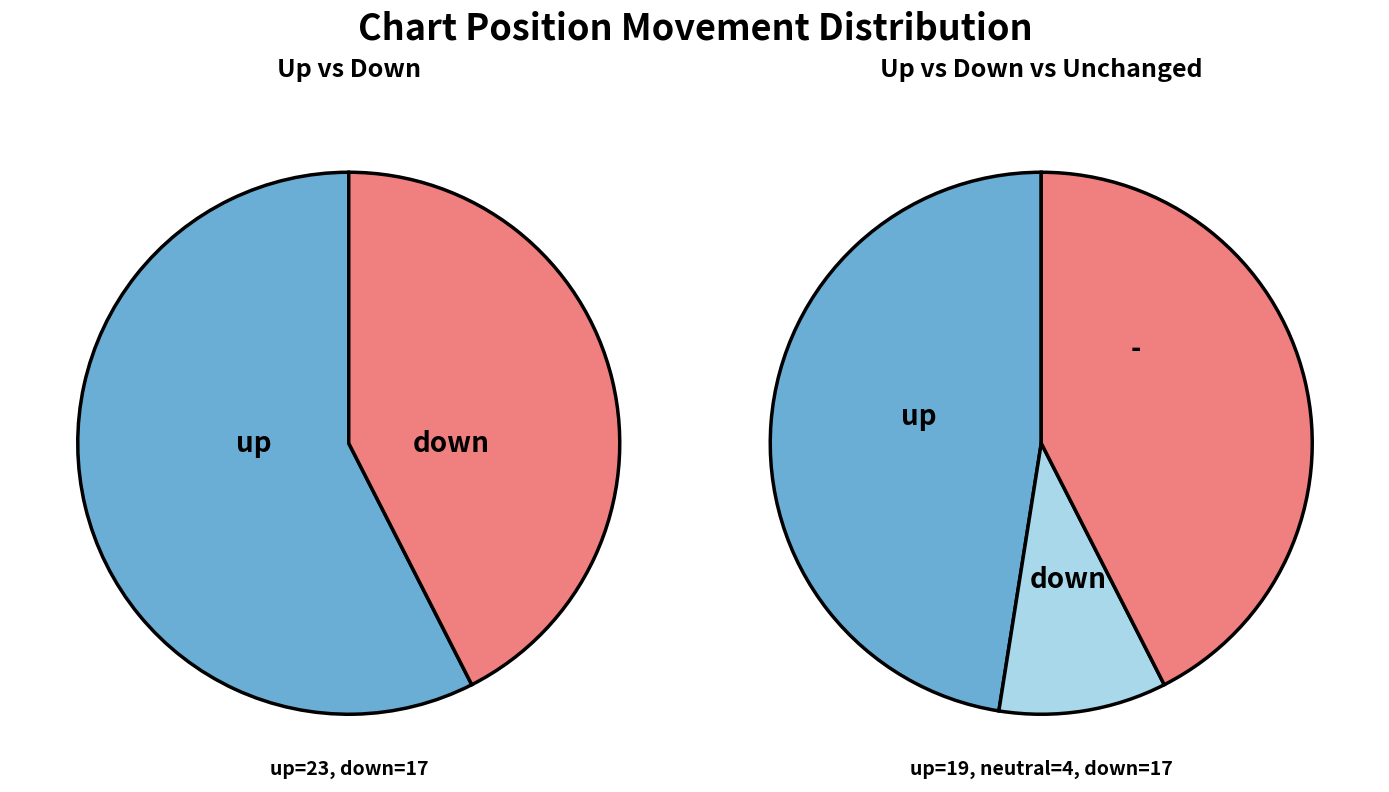

The - slice represents 2% of the pie. True or false?

False